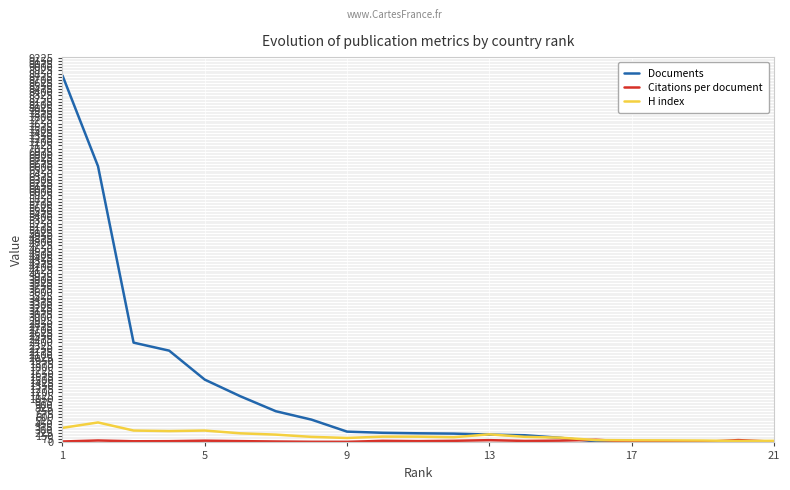

What is the greatest value displayed?

8805.0